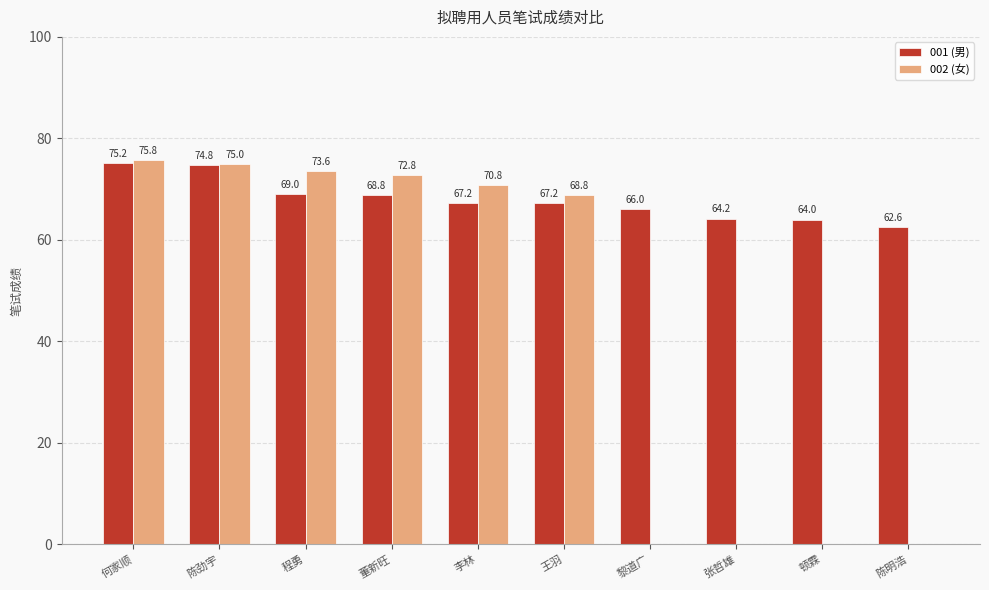

What value does the 002 (女) series have at 王羽?

68.8